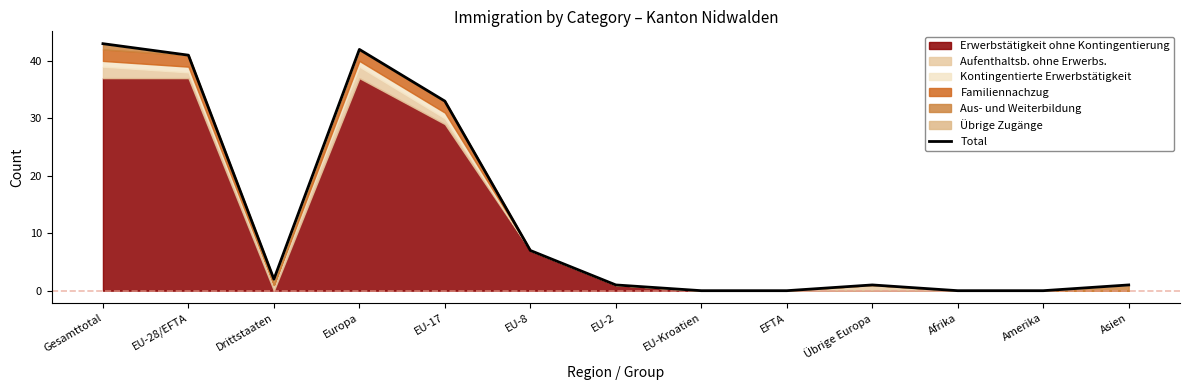

What position from the right is Drittstaaten?

11